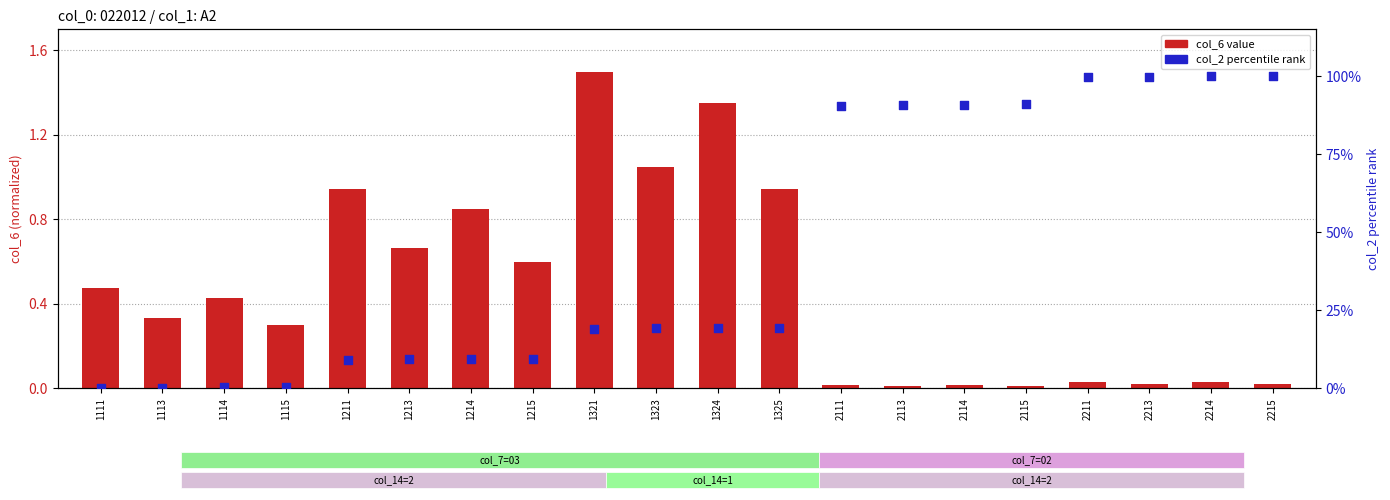

At how many categories does at least one series exceed 46?

8